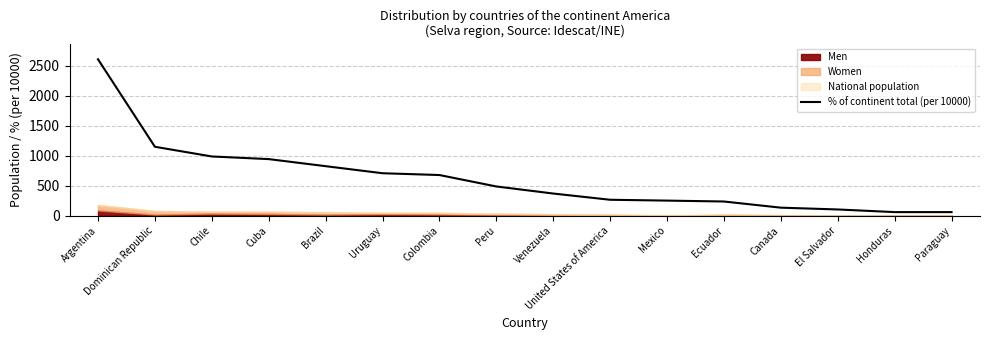

Reading right to left, transcribe all the data shown in this chart.

Paraguay=59	Honduras=59	El Salvador=103	Canada=133	Ecuador=236	Mexico=251	United States of America=265	Venezuela=369	Peru=487	Colombia=678	Uruguay=708	Brazil=826	Cuba=944	Chile=988	Dominican Republic=1150	Argentina=2611